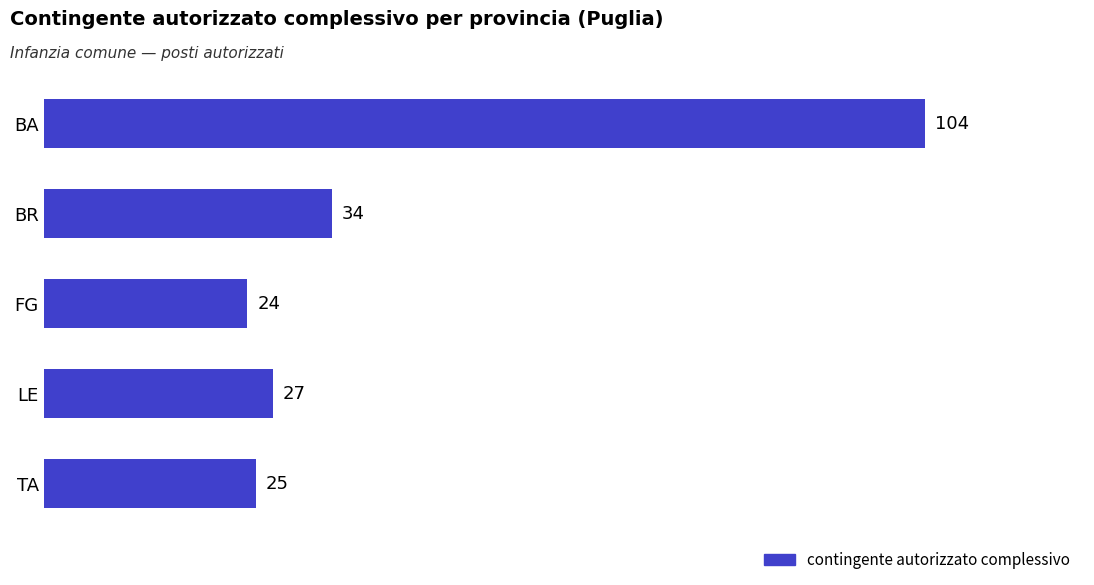

What is the difference between the maximum and second lowest values?

79